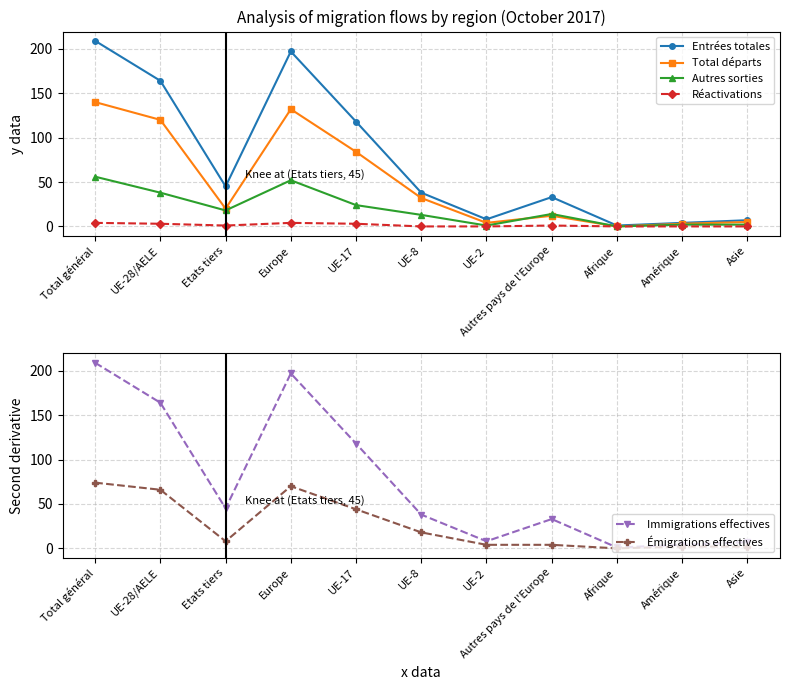

What is the total value across all series at Amérique?

15